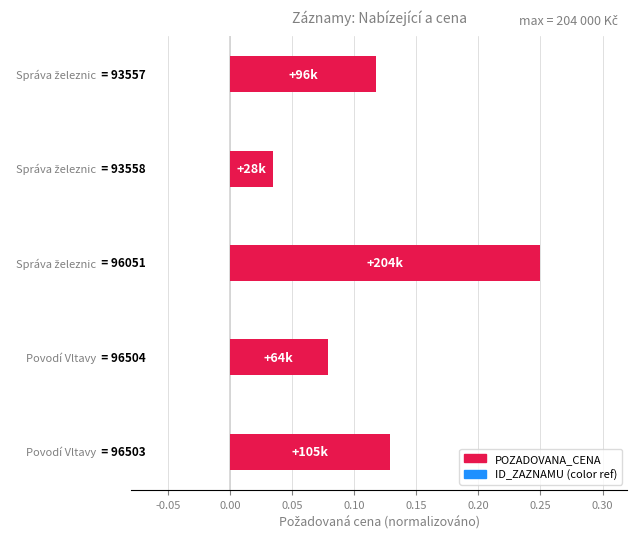

What is the sum of all values?

0.6